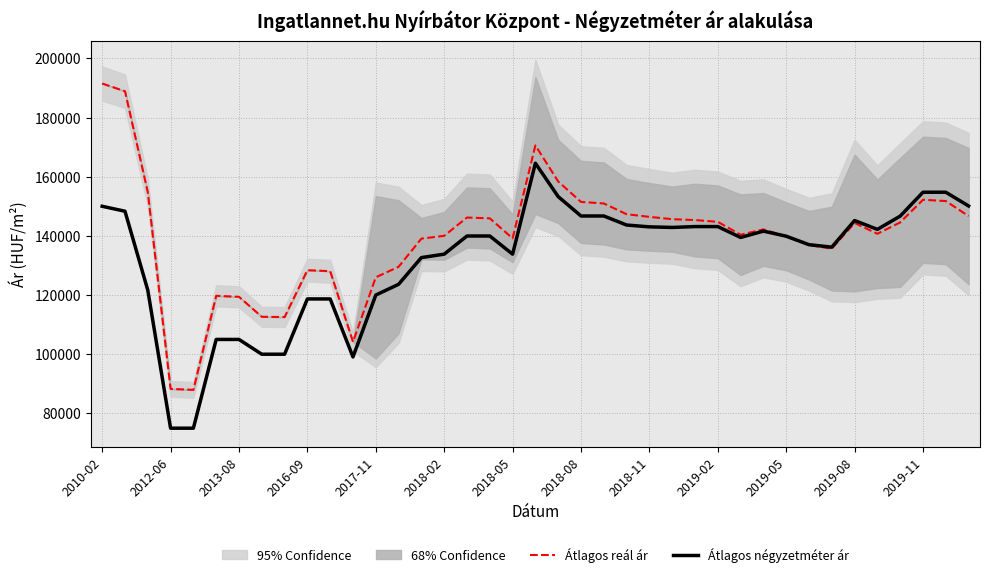

What is the difference between the maximum and minimum values in the Átlagos négyzetméter ár series?

89551